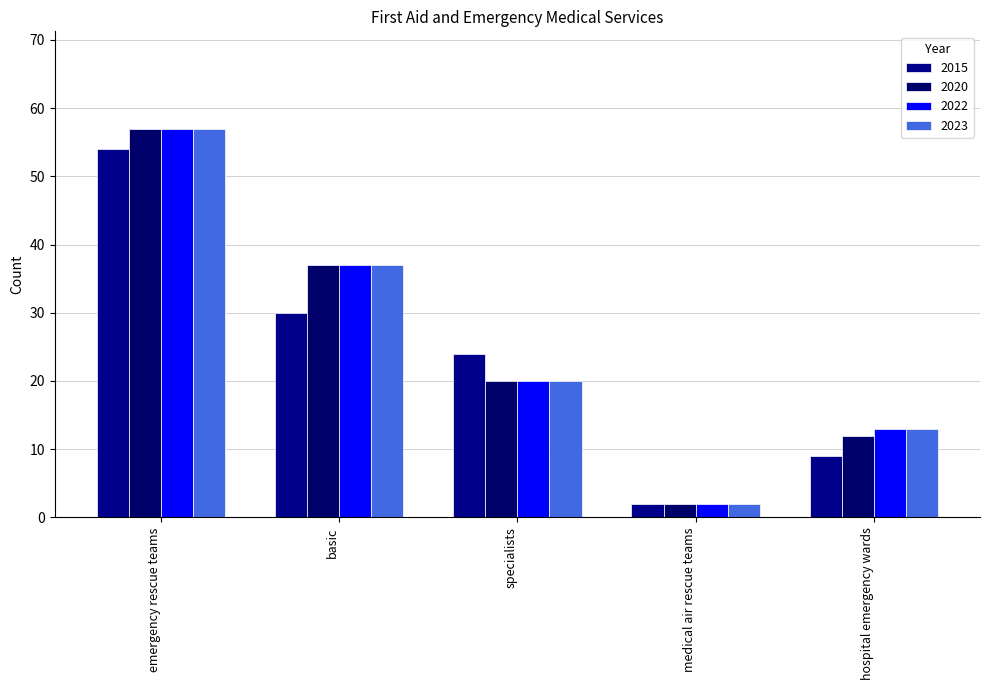

What is the value of the 2020 bar at the 4th from the left?

2